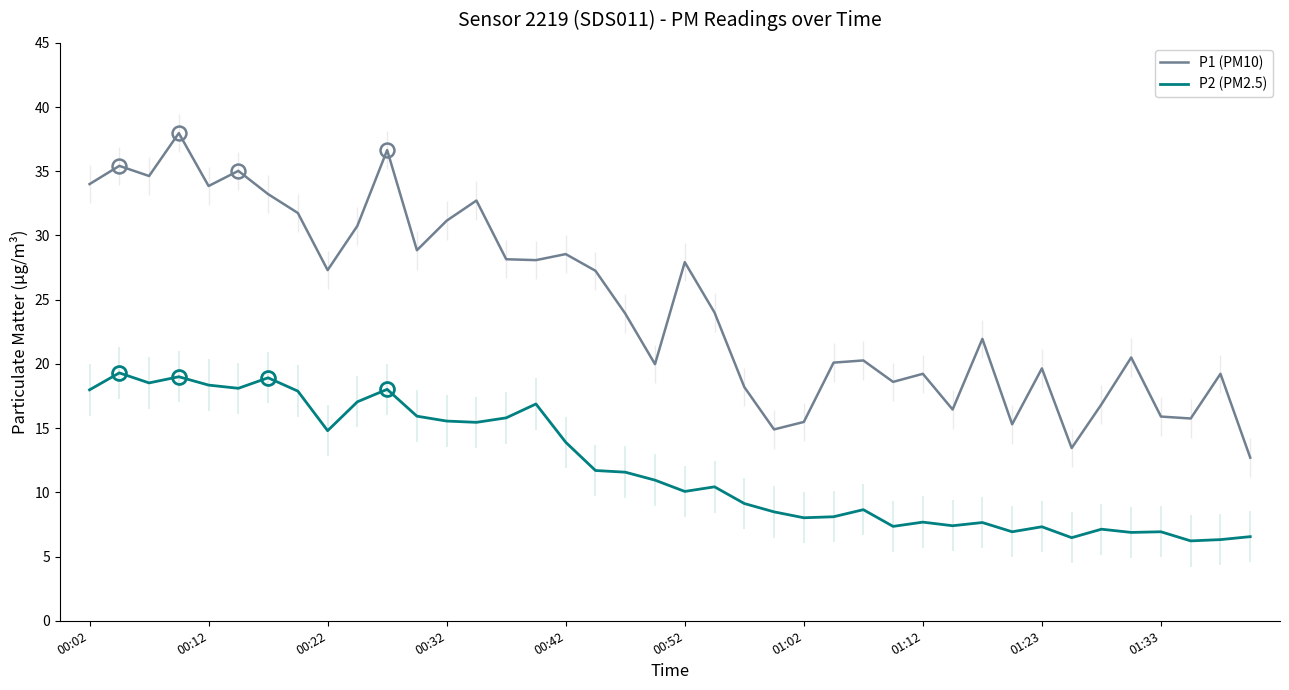

What is the total value across all series at 38?

25.6